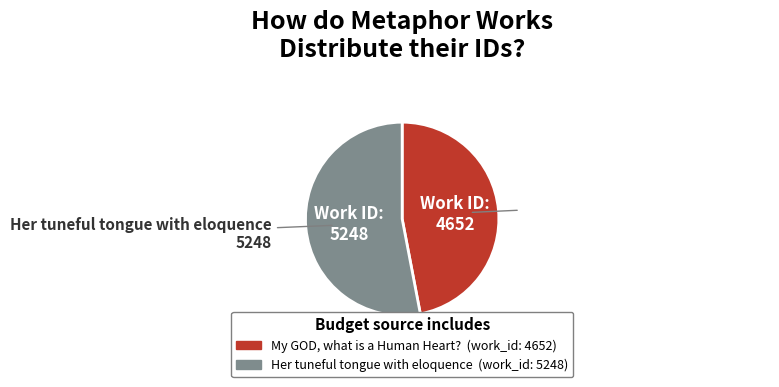

How many slices are in this pie chart?

2